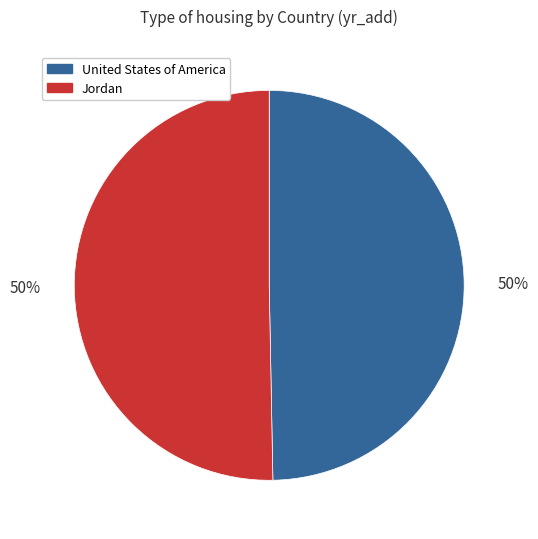

Is it true that Jordan is 36% of the pie?

False